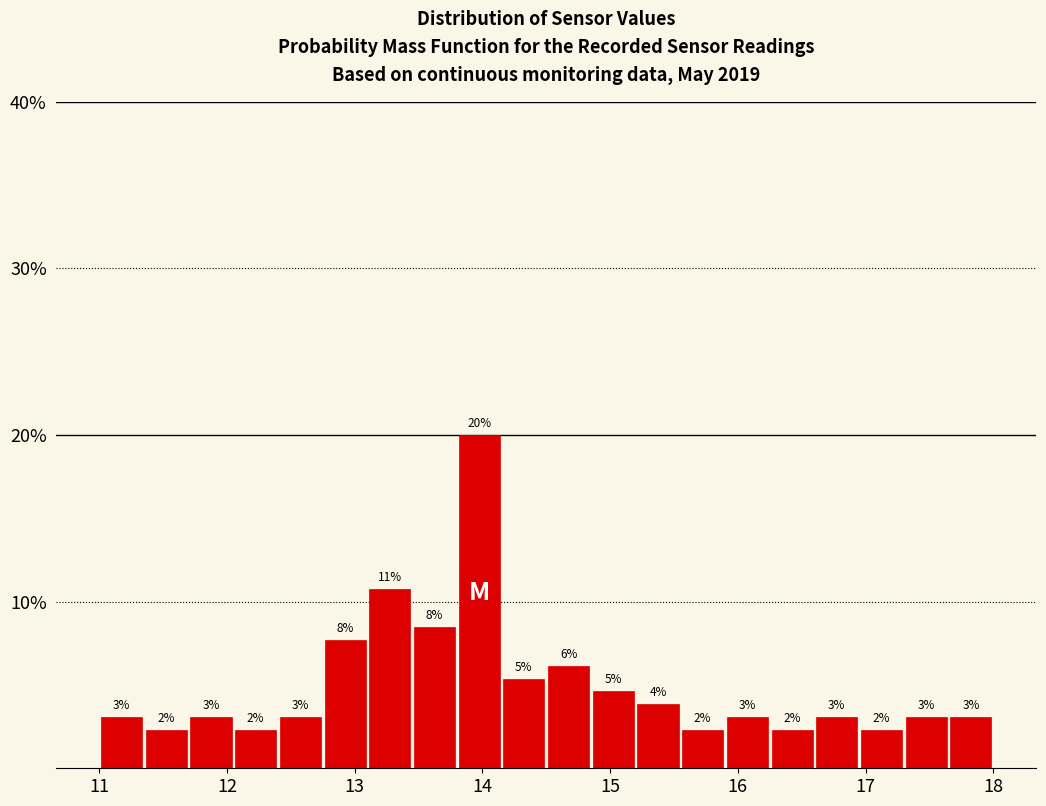

Around what value on the x-axis is the tallest bar? Give the approximate position of its centre, as read against the axis.

14.0